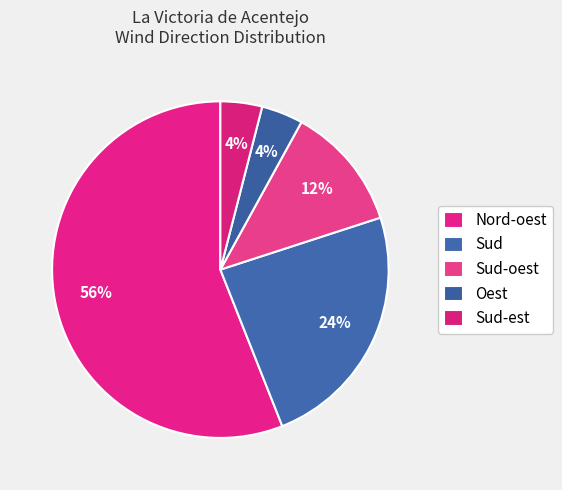

How many slices are in this pie chart?

5